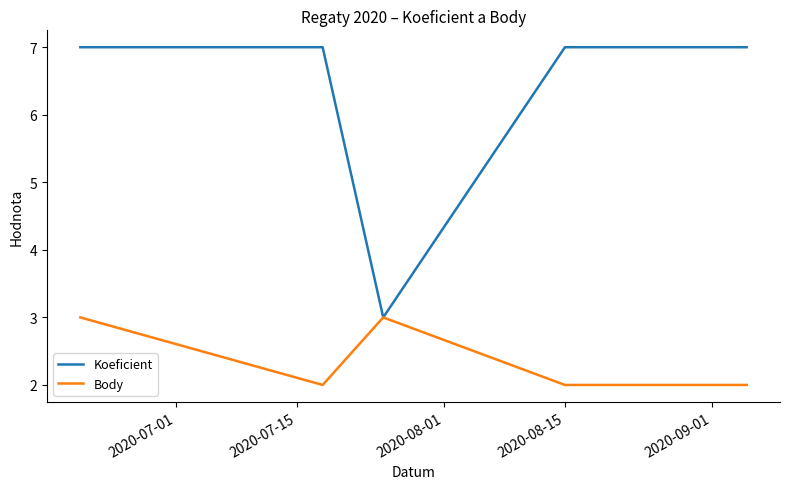

Rank the series by their maximum value, from lowest to highest.

Body, Koeficient